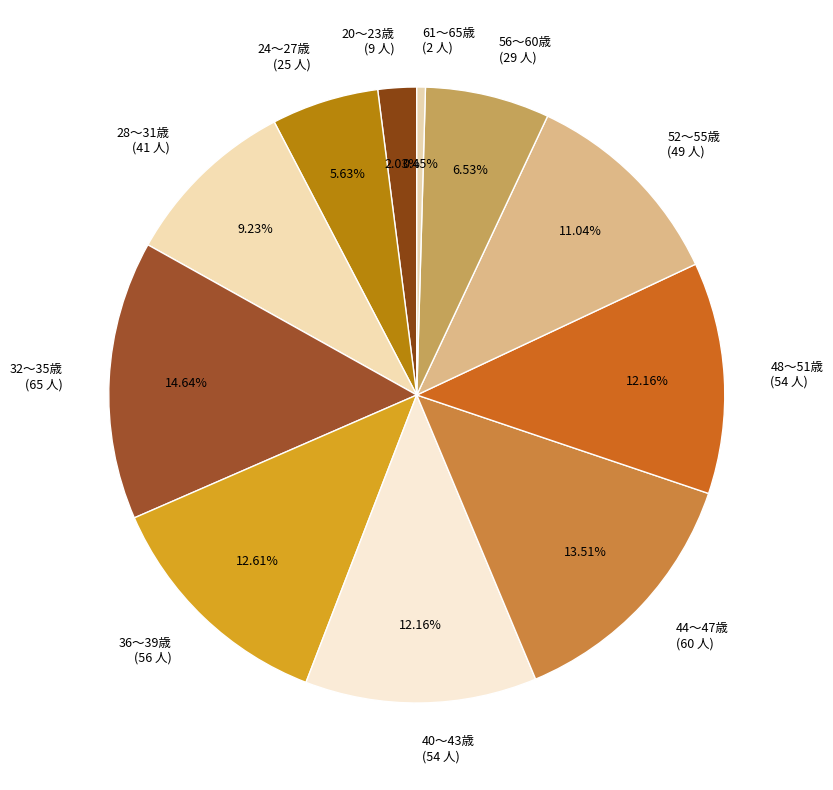

How many slices are in this pie chart?

11